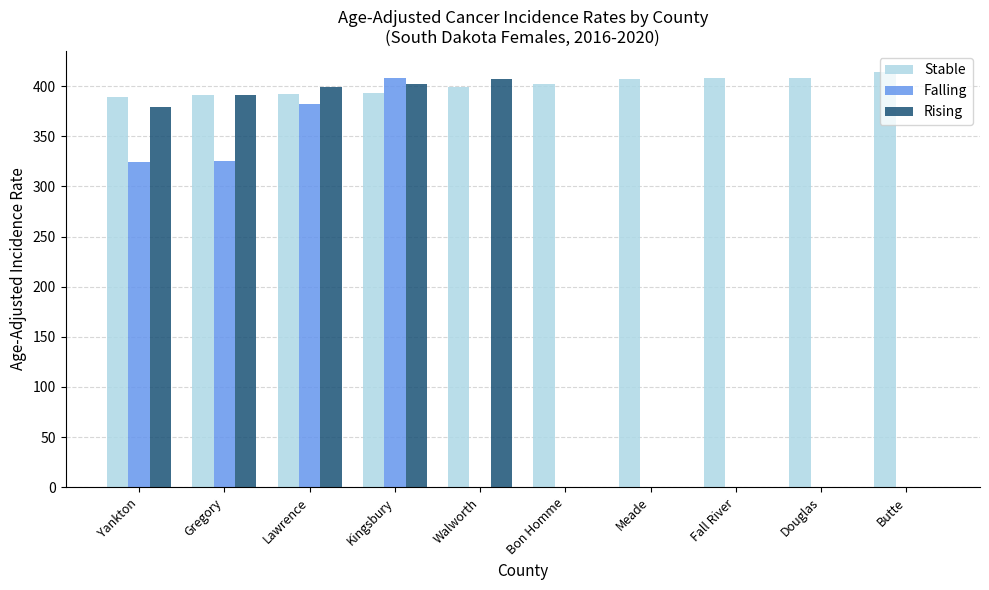

Which series changed the most between Lawrence and Bon Homme?

Rising